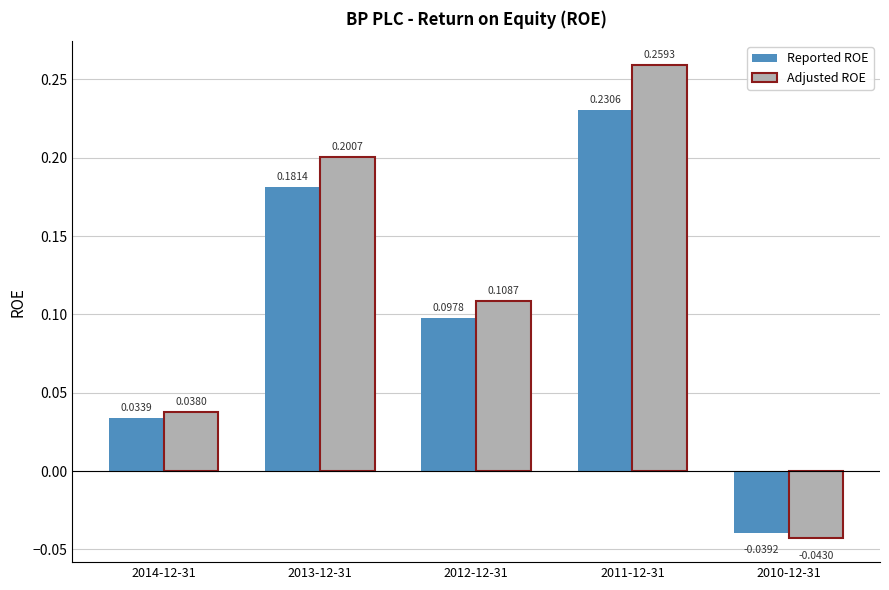

How many data points does each series have?

5